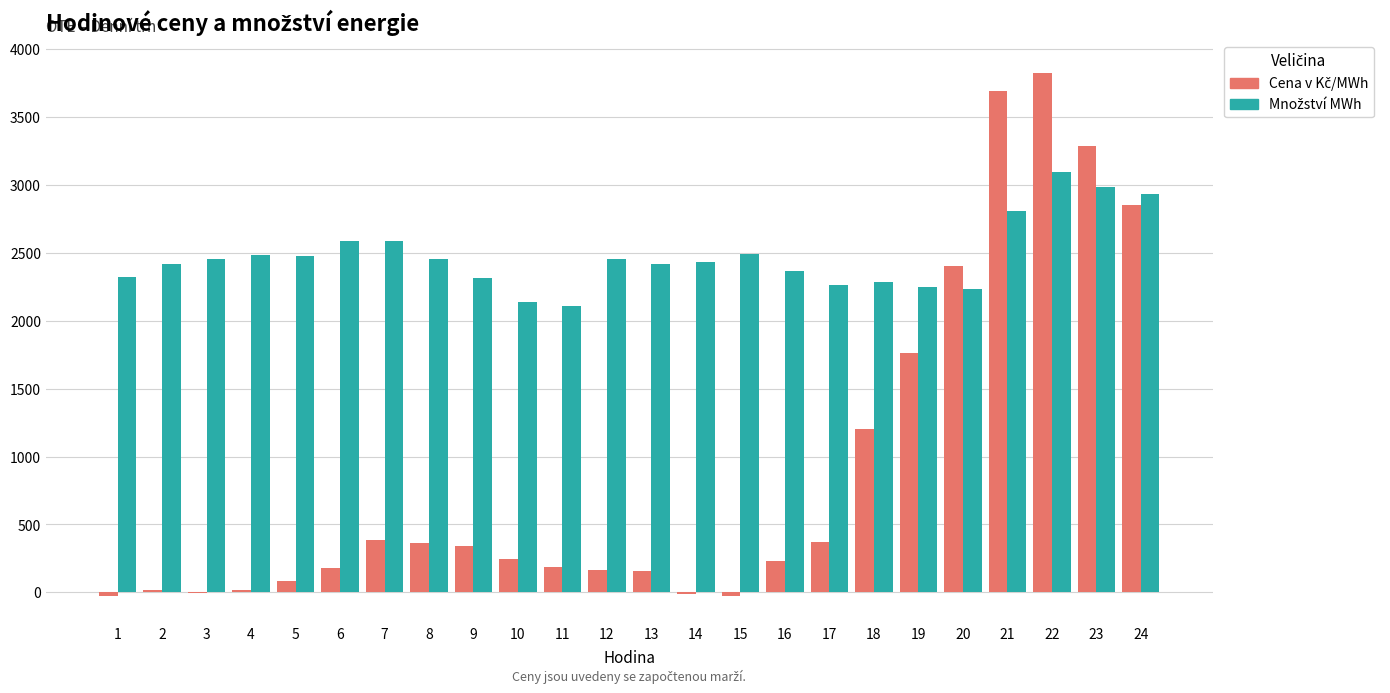

Count the number of data series in this chart.

2